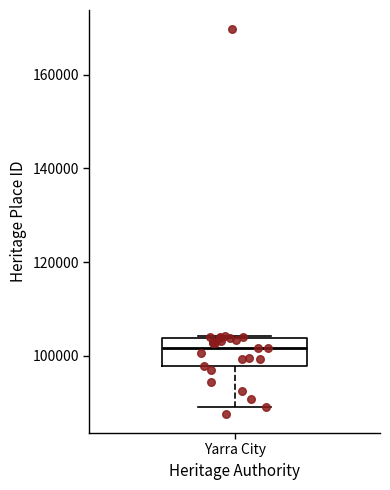

Where does the lower whisker of the box for Yarra City end on the y-axis? The values are not printed on the chart, so give them approximately, as read against the axis.

90000